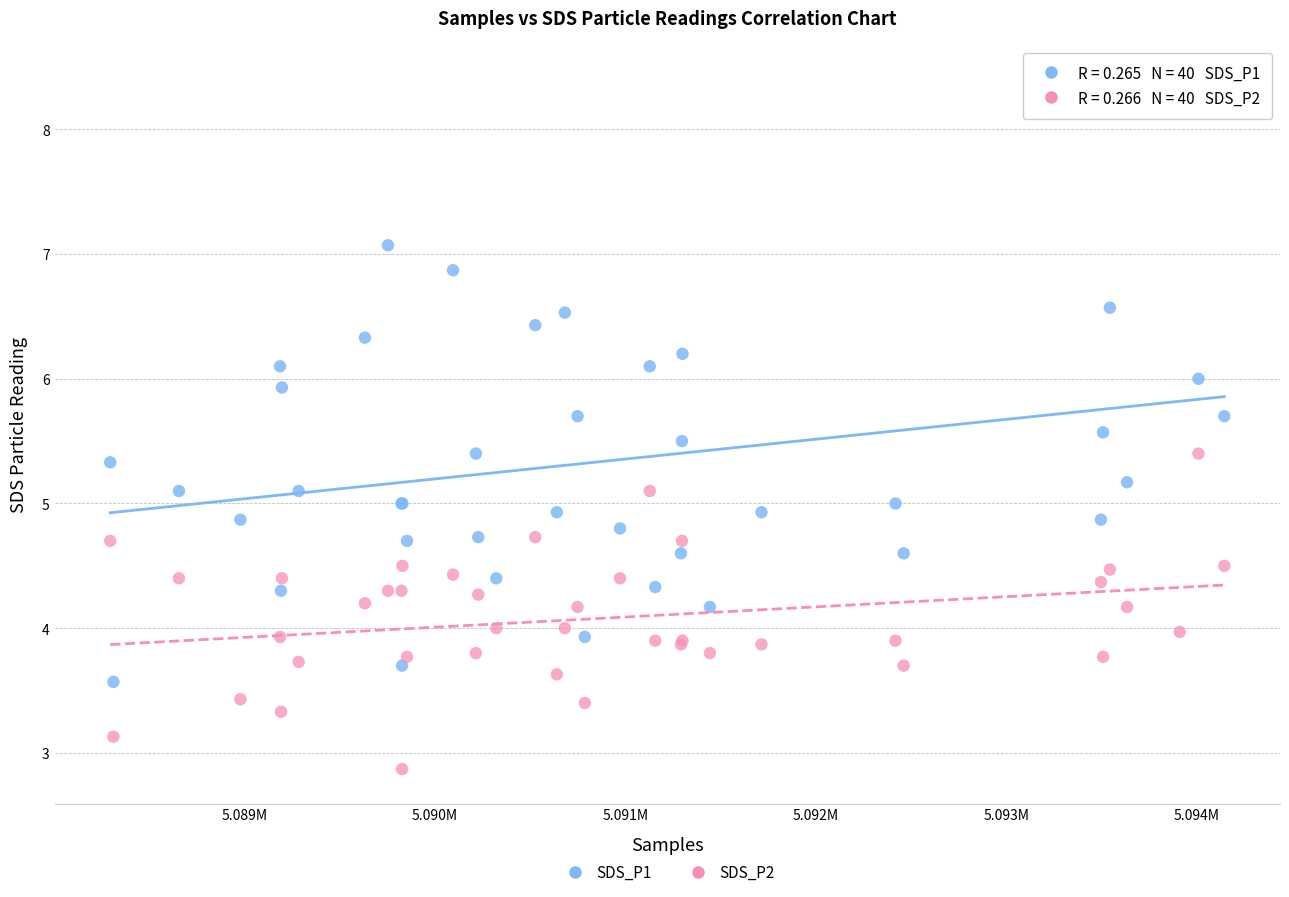

Which series contains the lowest Y value?

SDS_P2